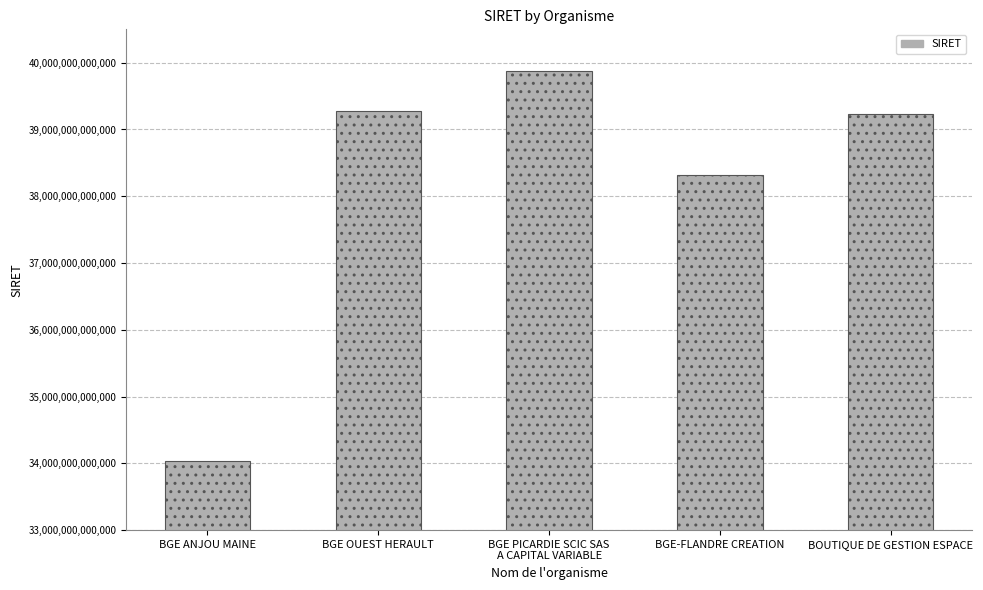

Which has a higher value, BGE OUEST HERAULT or BGE-FLANDRE CREATION?

BGE OUEST HERAULT